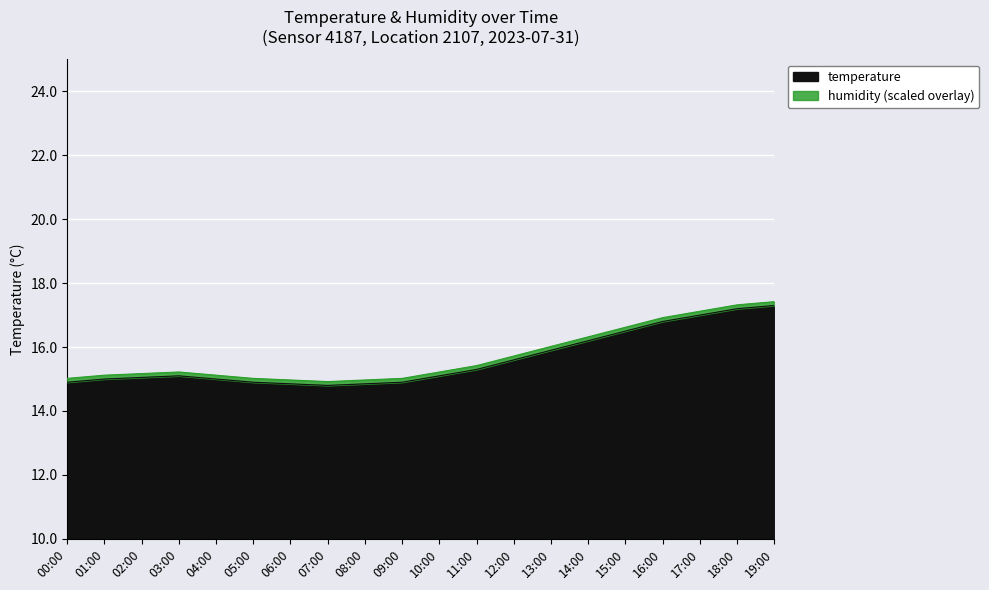

Reading left to right, list all the values displayed in this chart.

00:00=14.9	01:00=15.0	02:00=15.1	03:00=15.1	04:00=15.0	05:00=14.9	06:00=14.8	07:00=14.8	08:00=14.8	09:00=14.9	10:00=15.1	11:00=15.3	12:00=15.6	13:00=15.9	14:00=16.2	15:00=16.5	16:00=16.8	17:00=17.0	18:00=17.2	19:00=17.3